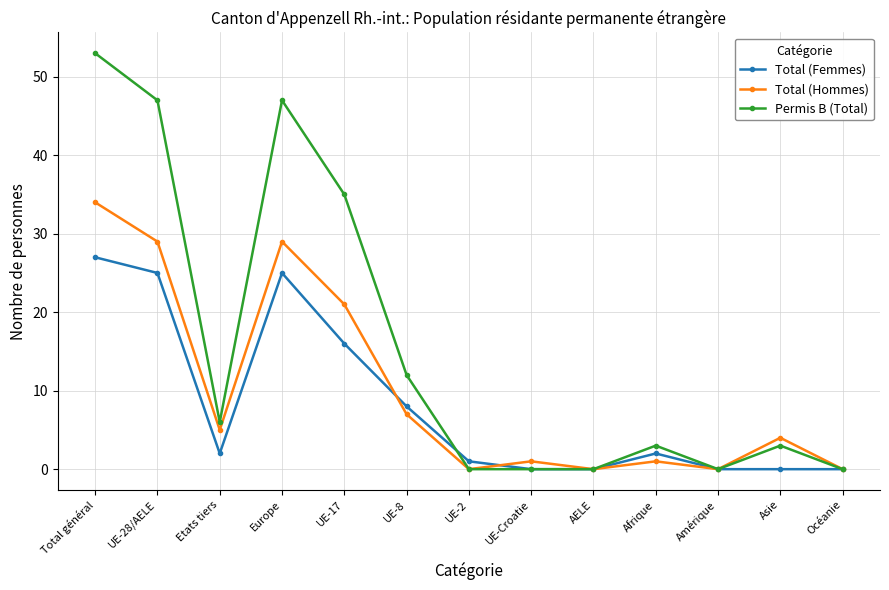

Where is the first local minimum for Permis B (Total)?

Etats tiers